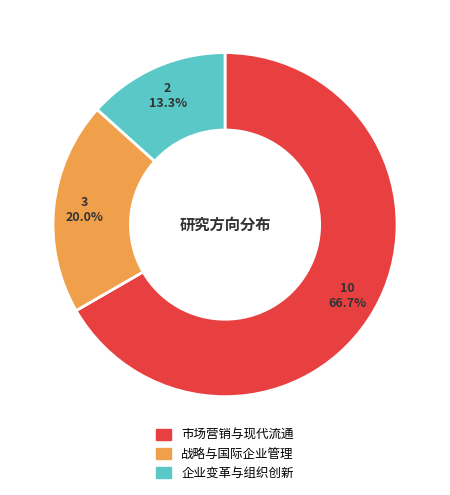

Approximately how many times larger is the value at 企业变革与组织创新 compared to 市场营销与现代流通?

0.2